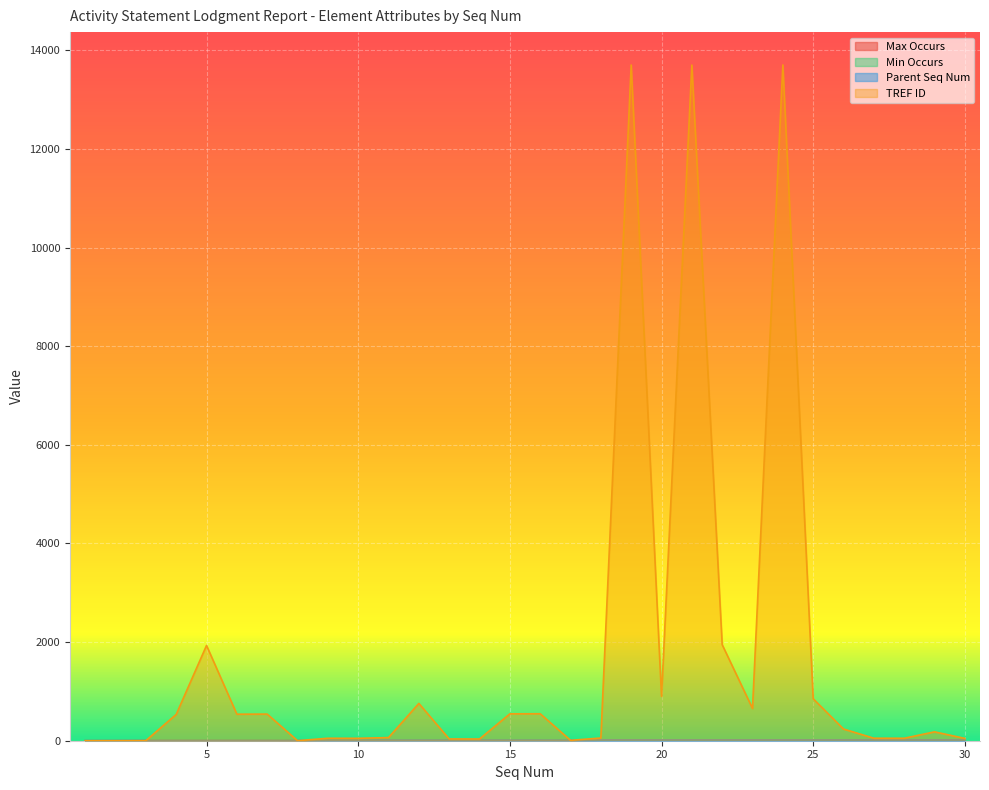

Does the chart display data point markers on the line(s)?

No